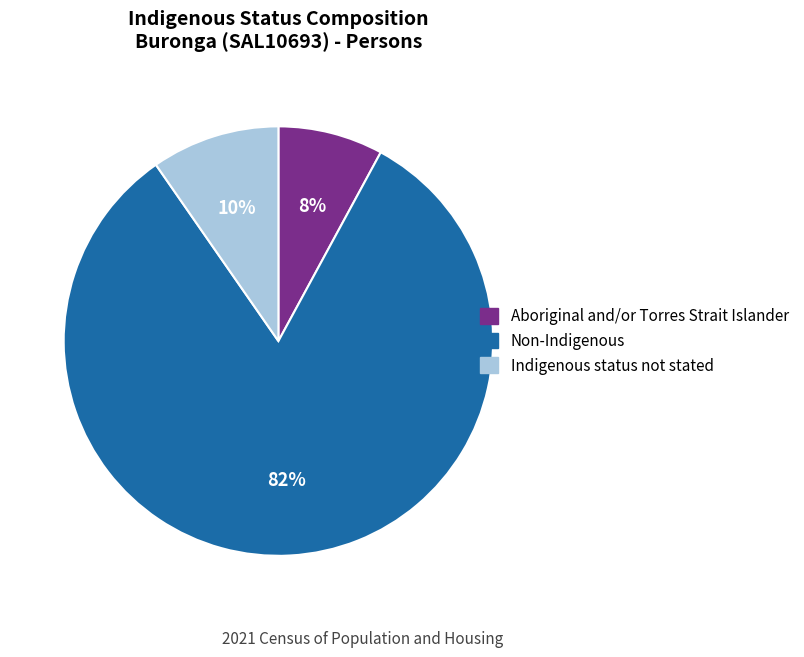

Which has a higher value, Non-Indigenous or Aboriginal and/or Torres Strait Islander?

Non-Indigenous